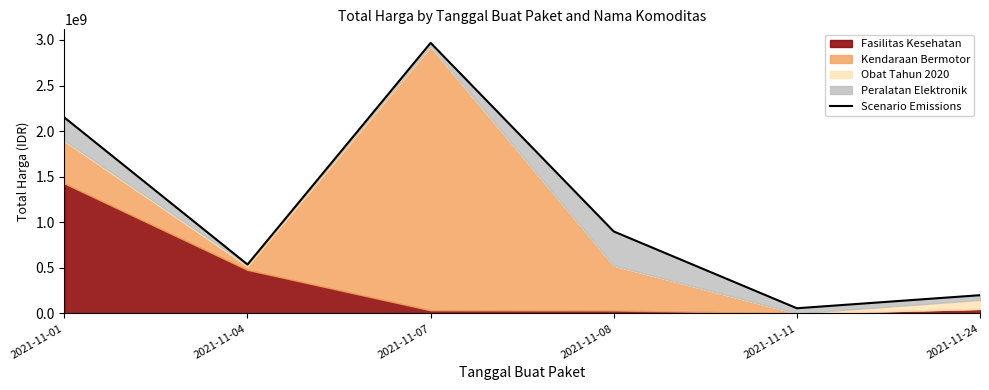

How many lines are shown in the chart?

1